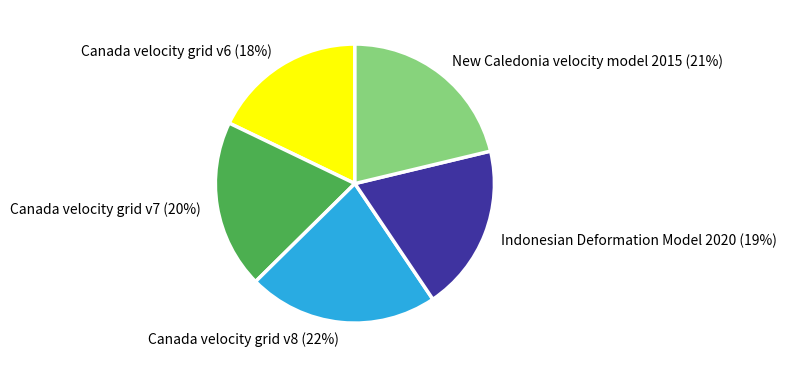

What is the ratio of the value at Indonesian Deformation Model 2020 to the value at Canada velocity grid v6?

1.1